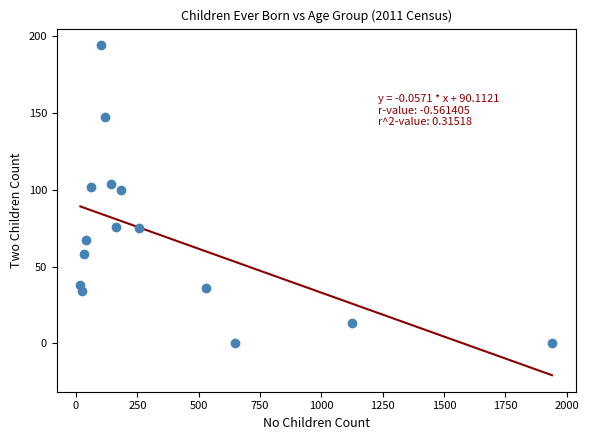

What is the range of X values (max minus min)?

1922